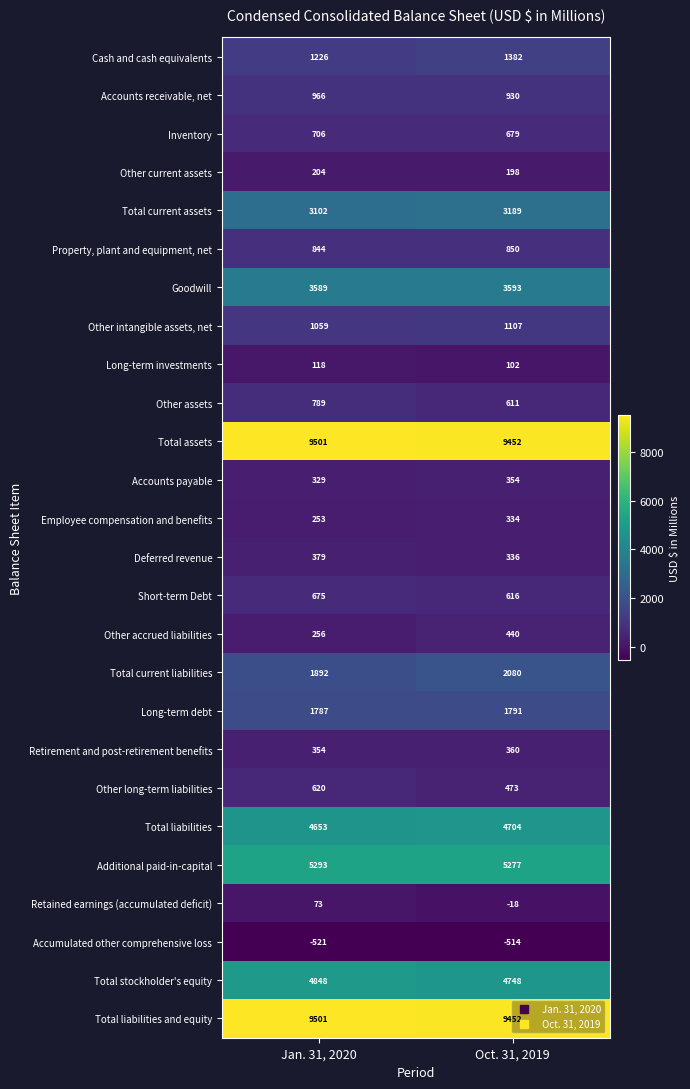

What is the average value of the Total current assets series?

3146